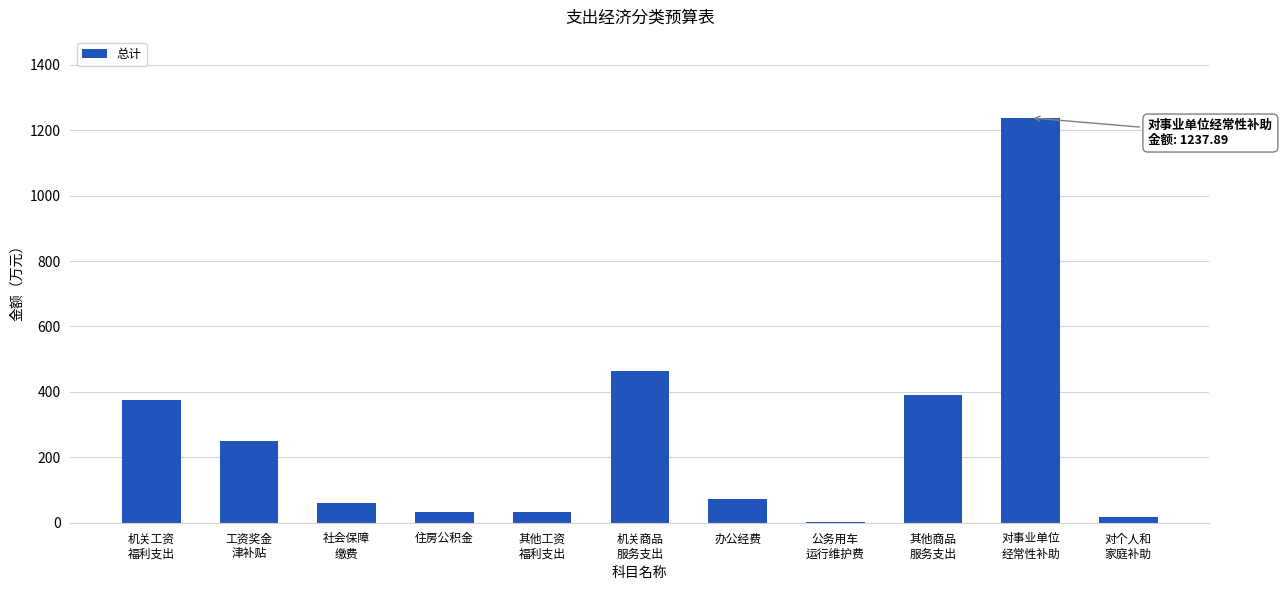

Between 其他商品
服务支出 and 机关商品
服务支出, which is larger?

机关商品
服务支出